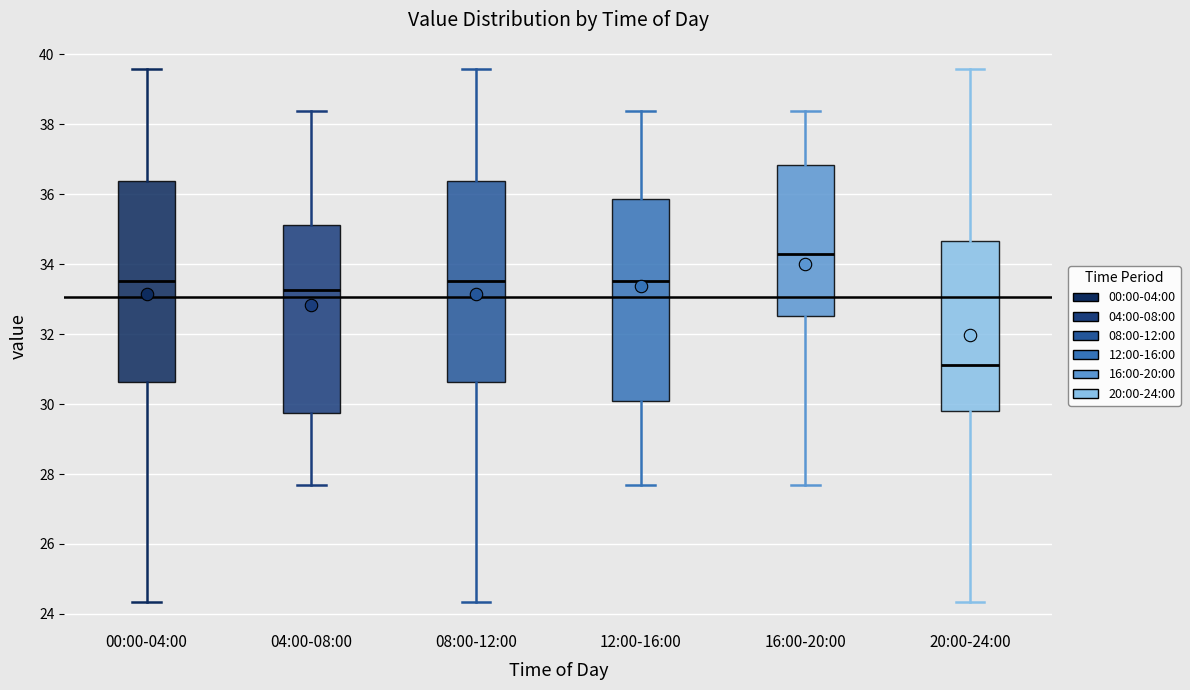

Reading left to right, transcribe this box plot: for each box, give where its median line is, the range the box spans, and where its two whiskers end, as read against the y-axis. The values are not printed on the chart, so give them approximately, as read against the axis.

00:00-04:00: median 33.6, box 30.6 to 36.4, whiskers 24.4 to 39.6
04:00-08:00: median 33.2, box 29.8 to 35.2, whiskers 27.8 to 38.4
08:00-12:00: median 33.6, box 30.6 to 36.4, whiskers 24.4 to 39.6
12:00-16:00: median 33.6, box 30.2 to 35.8, whiskers 27.8 to 38.4
16:00-20:00: median 34.4, box 32.6 to 36.8, whiskers 27.8 to 38.4
20:00-24:00: median 31.2, box 29.8 to 34.6, whiskers 24.4 to 39.6